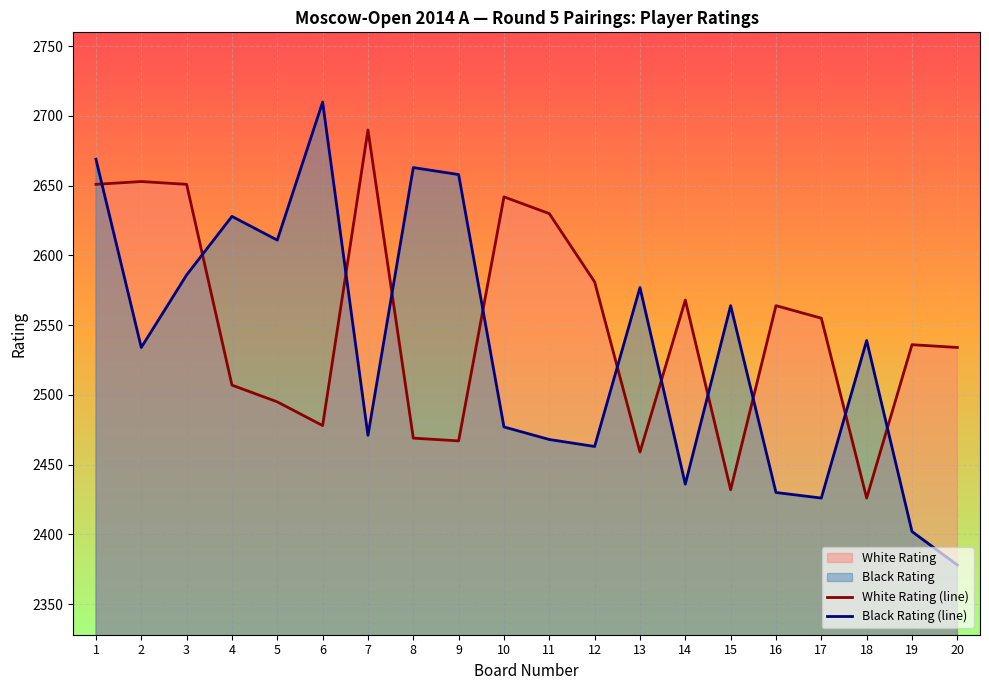

What is the total value across all series at 18?

4965